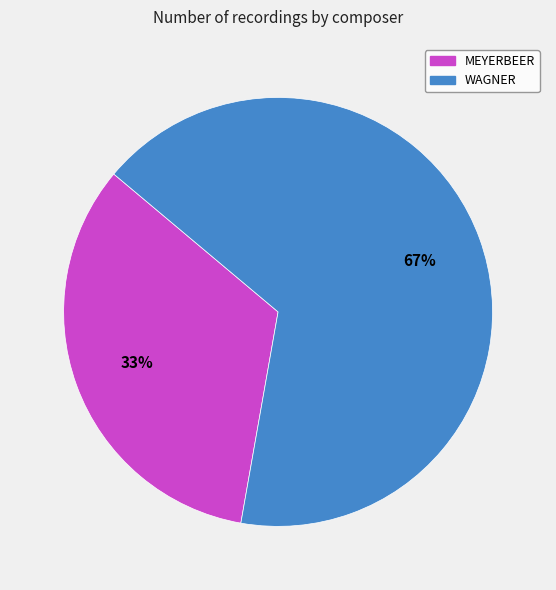

To the nearest percent, what portion does MEYERBEER represent?

33%